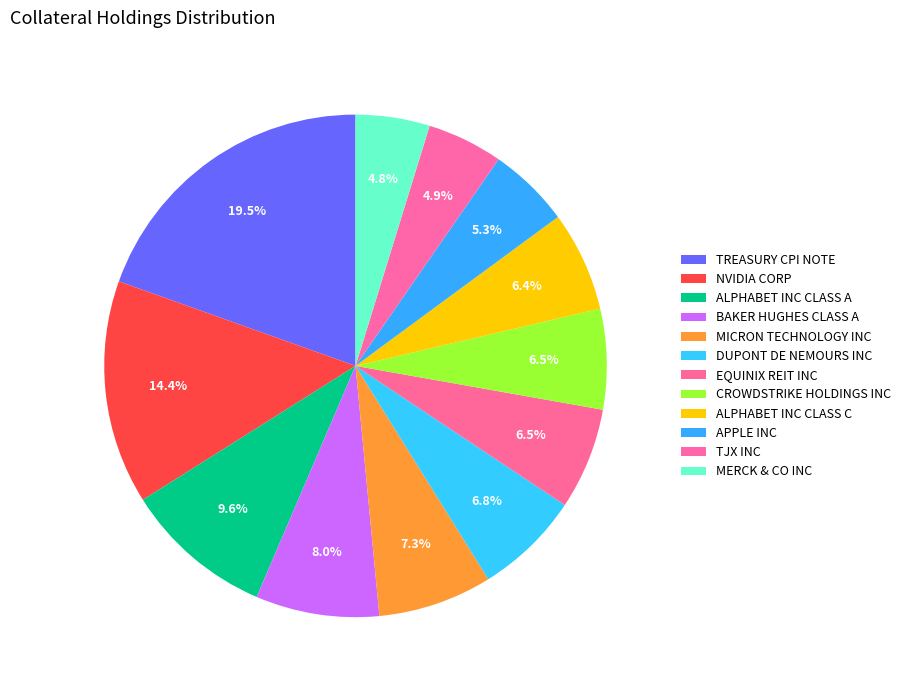

Rank the categories by value from highest to lowest.

TREASURY CPI NOTE, NVIDIA CORP, ALPHABET INC CLASS A, BAKER HUGHES CLASS A, MICRON TECHNOLOGY INC, DUPONT DE NEMOURS INC, EQUINIX REIT INC, CROWDSTRIKE HOLDINGS INC, ALPHABET INC CLASS C, APPLE INC, TJX INC, MERCK & CO INC